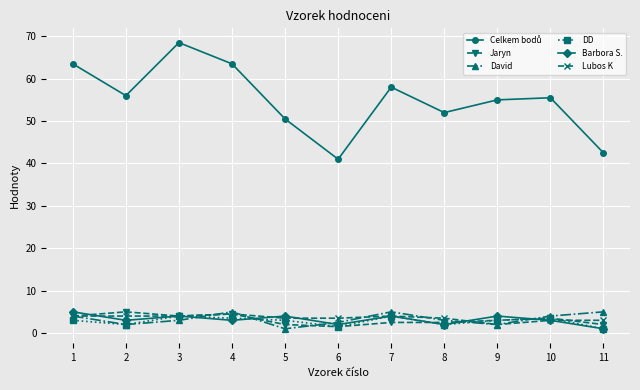

At which category does the chart reach its peak across all series?

3